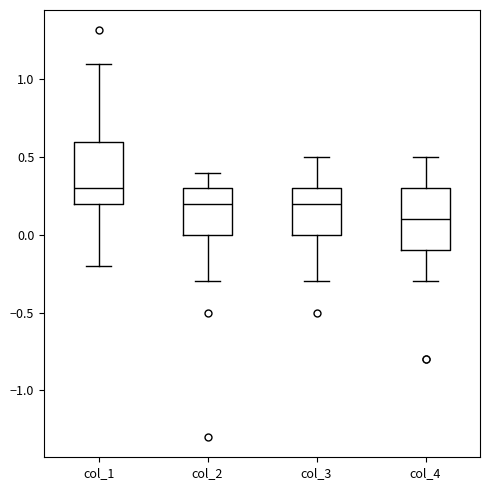

Where is the upper edge of the box for col_3 on the y-axis? The values are not printed on the chart, so give them approximately, as read against the axis.

0.3